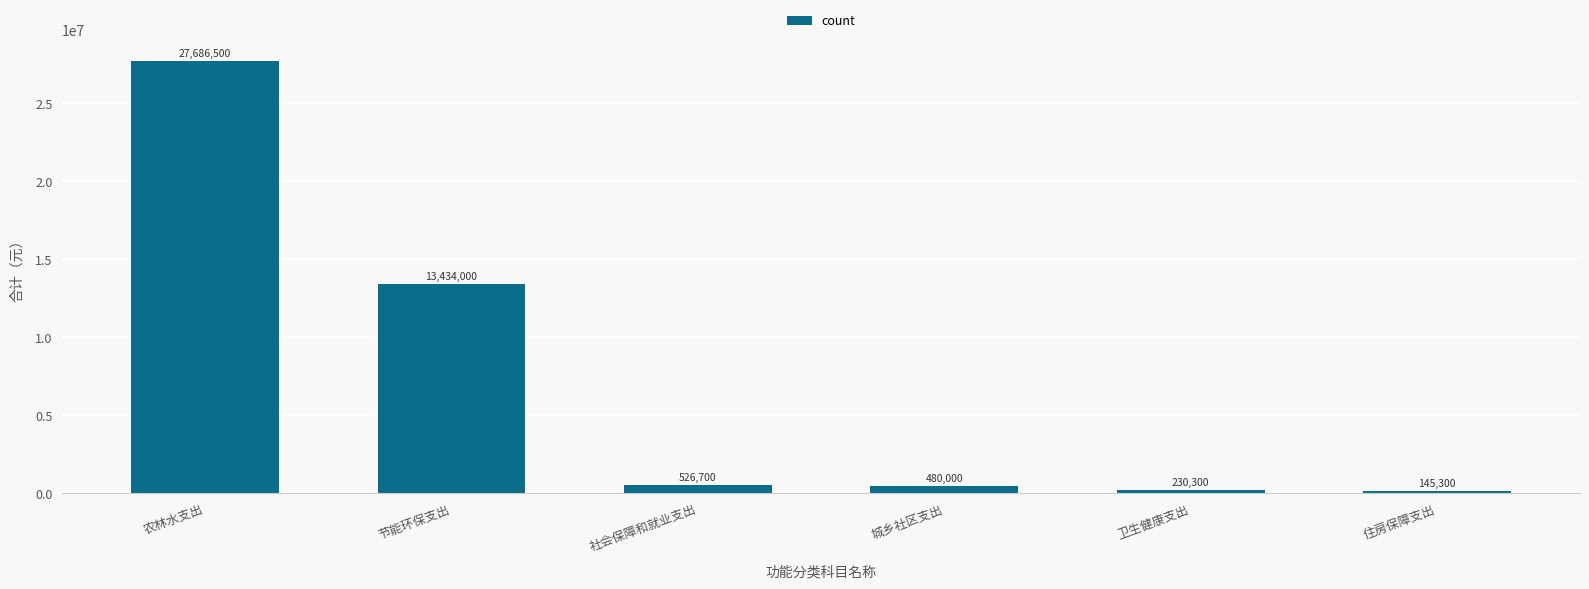

What is the approximate value at 城乡社区支出, to the nearest 10?

480000